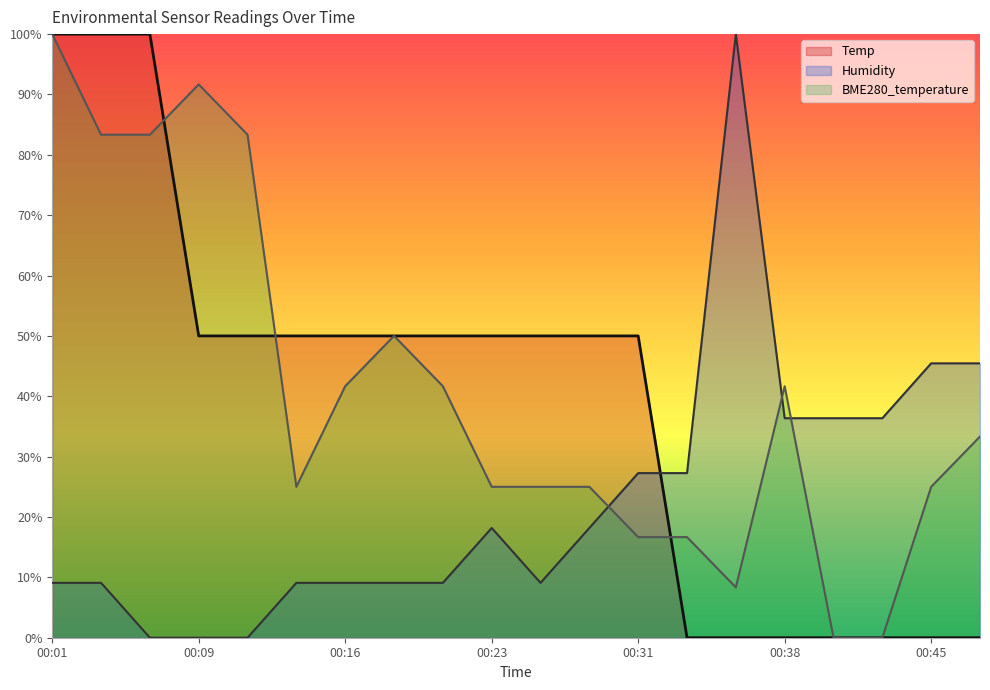

Reading left to right, transcribe all the data shown in this chart.

Temp: 00:01=100.0	00:04=100.0	00:06=100.0	00:09=50.0	00:11=50.0	00:13=50.0	00:16=50.0	00:18=50.0	00:21=50.0	00:23=50.0	00:26=50.0	00:28=50.0	00:31=50.0	00:33=0.0	00:35=0.0	00:38=0.0	00:40=0.0	00:43=0.0	00:45=0.0	00:48=0.0
Humidity: 00:01=9.1	00:04=9.1	00:06=0.0	00:09=0.0	00:11=0.0	00:13=9.1	00:16=9.1	00:18=9.1	00:21=9.1	00:23=18.2	00:26=9.1	00:28=18.2	00:31=27.3	00:33=27.3	00:35=100.0	00:38=36.4	00:40=36.4	00:43=36.4	00:45=45.5	00:48=45.5
BME280_temperature: 00:01=100.0	00:04=83.3	00:06=83.3	00:09=91.7	00:11=83.3	00:13=25.0	00:16=41.7	00:18=50.0	00:21=41.7	00:23=25.0	00:26=25.0	00:28=25.0	00:31=16.7	00:33=16.7	00:35=8.3	00:38=41.7	00:40=0.0	00:43=0.0	00:45=25.0	00:48=33.3